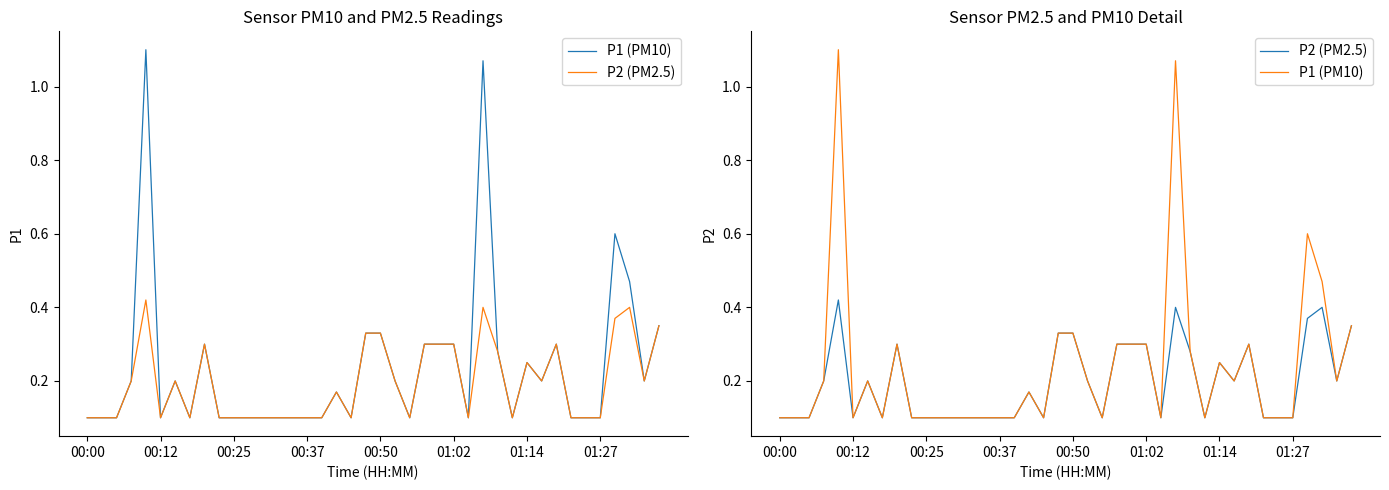

The P1 (PM10) series shows 0.2 at 38. True or false?

True